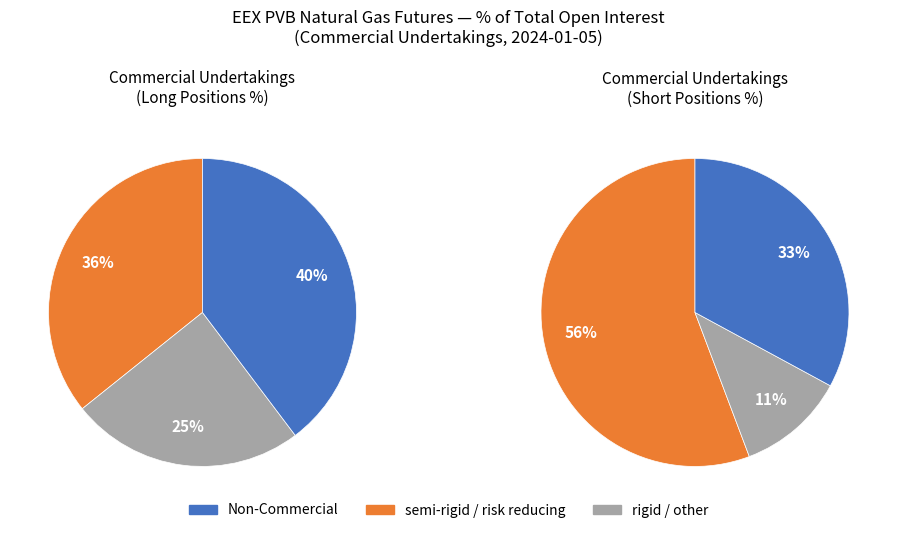

To the nearest percent, what is the average slice percentage?

33%